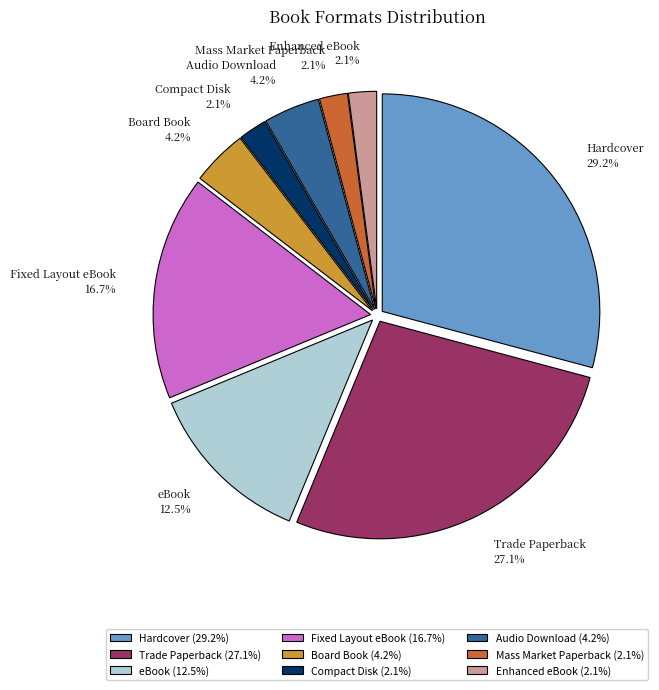

How many slices are in this pie chart?

9